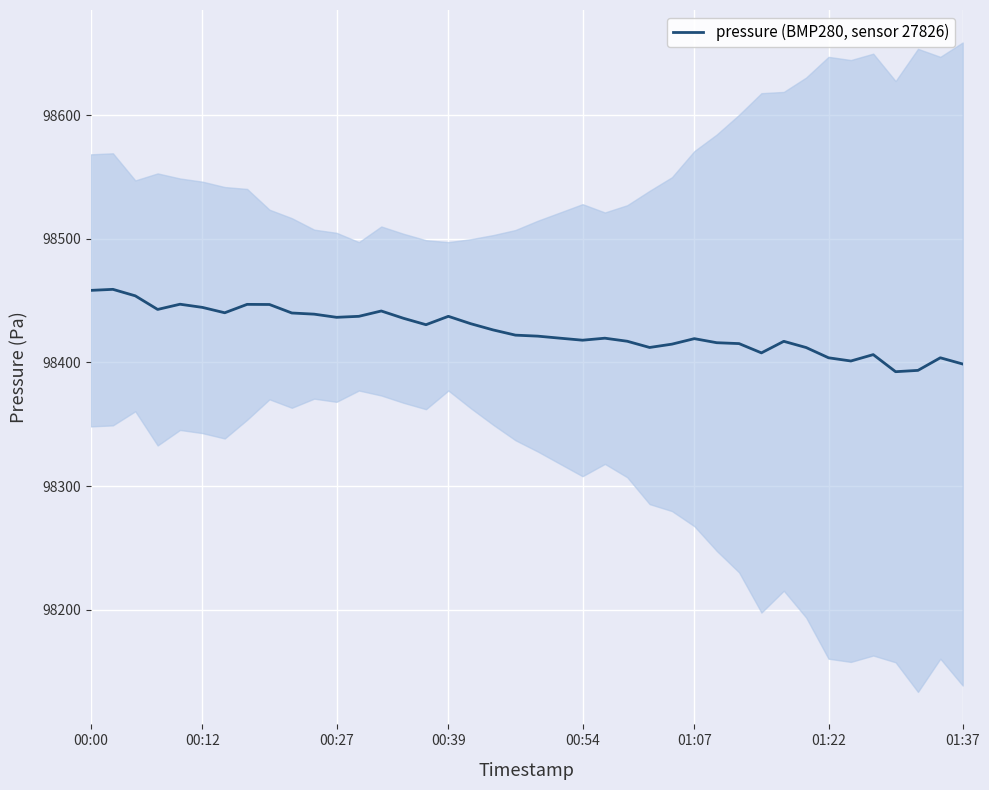

How many distinct data groups are displayed?

1